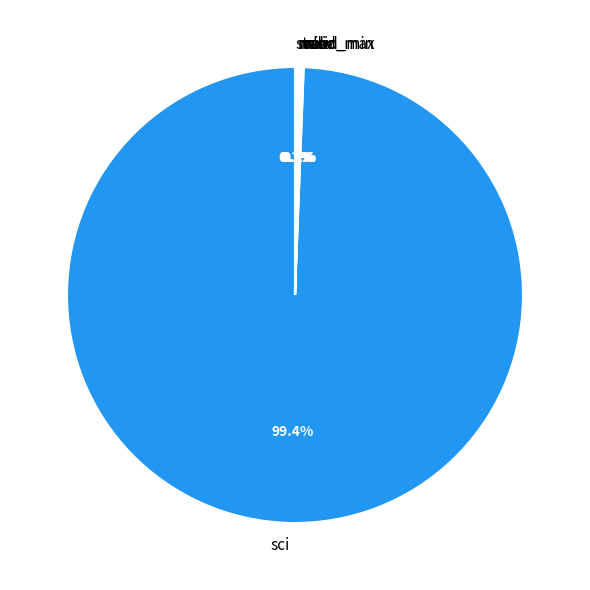

Which category accounts for the majority?

sci